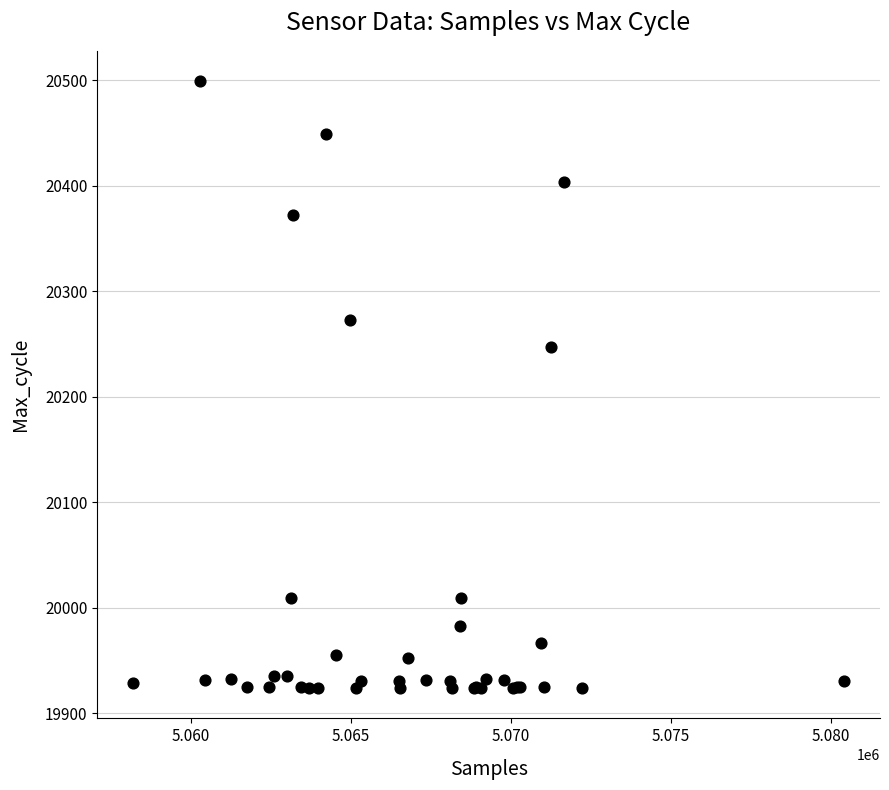

What Y value in the scatter plot is closest to 20211?

20247